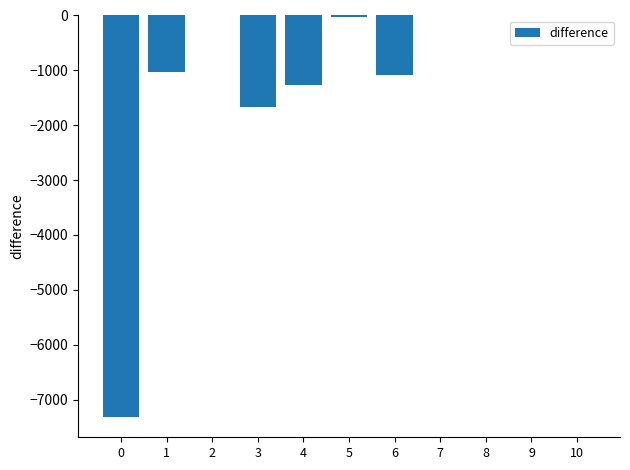

What is the change in value from 4 to 7?

+1264.0